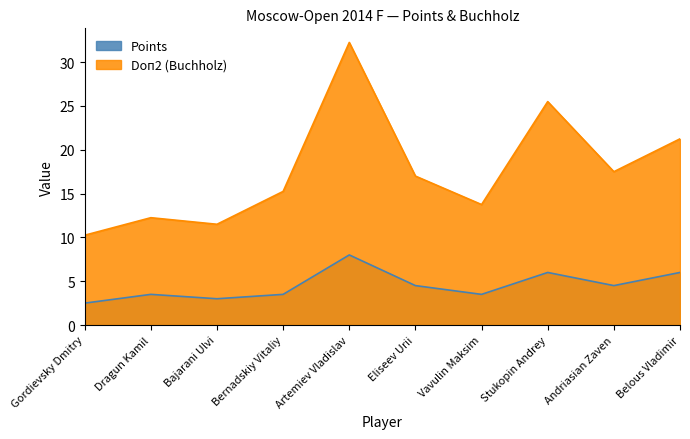

Reading left to right, extract all data points from this chart.

Points: 2.5	3.5	3.0	3.5	8.0	4.5	3.5	6.0	4.5	6.0
Doп2 (Buchholz): 10.2	12.2	11.5	15.2	32.2	17.0	13.8	25.5	17.5	21.2